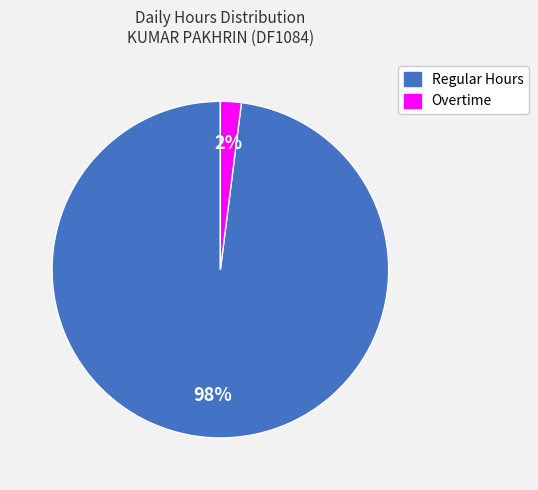

Does any single category account for the majority?

Yes